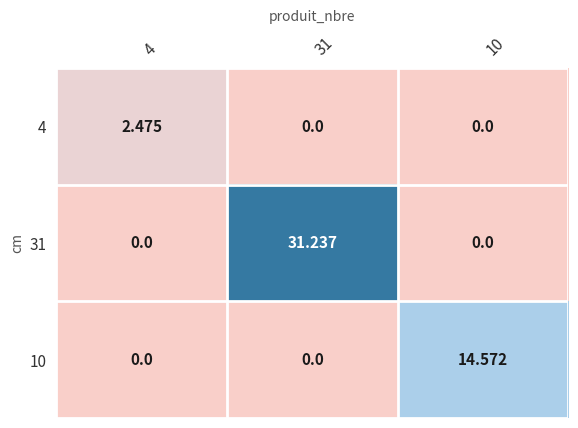

Reading left to right, transcribe all the data shown in this chart.

4: 4=2.5	31=0.0	10=0.0
31: 4=0.0	31=31.2	10=0.0
10: 4=0.0	31=0.0	10=14.6